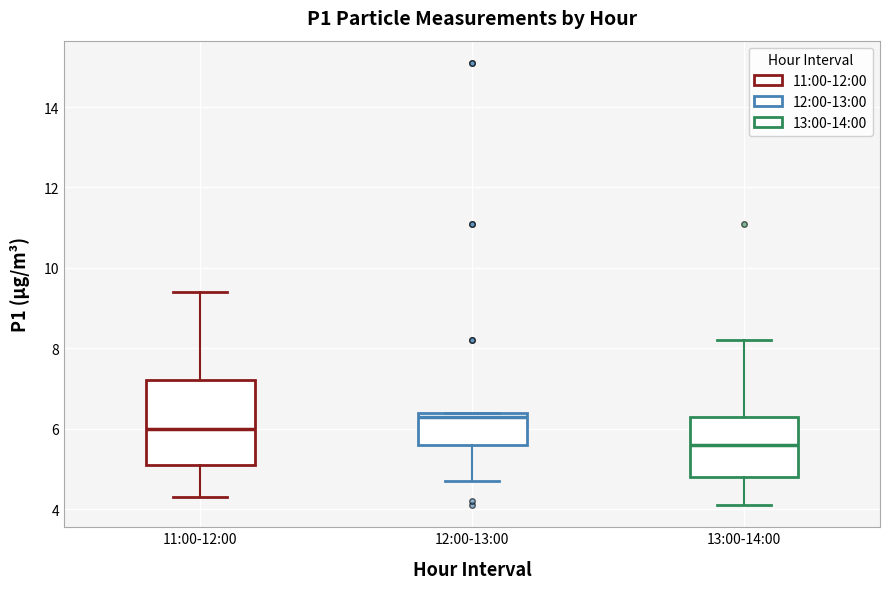

Comparing the boxes themselves (not the whiskers), which one is the tallest?

11:00-12:00